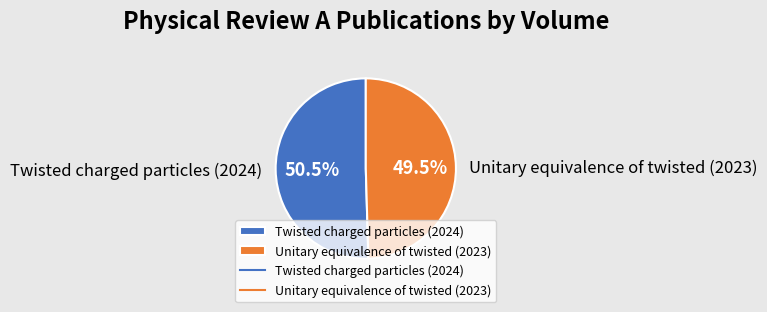

Rank the categories by value from highest to lowest.

Twisted charged particles (2024), Unitary equivalence of twisted (2023)